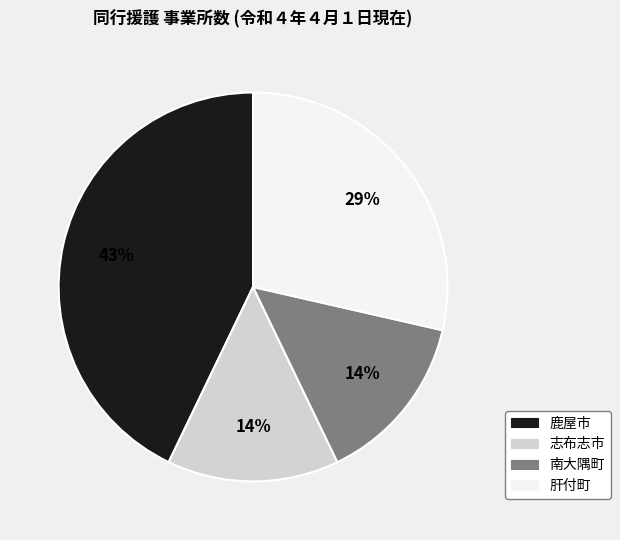

Is there any slice that represents more than half of the pie?

No